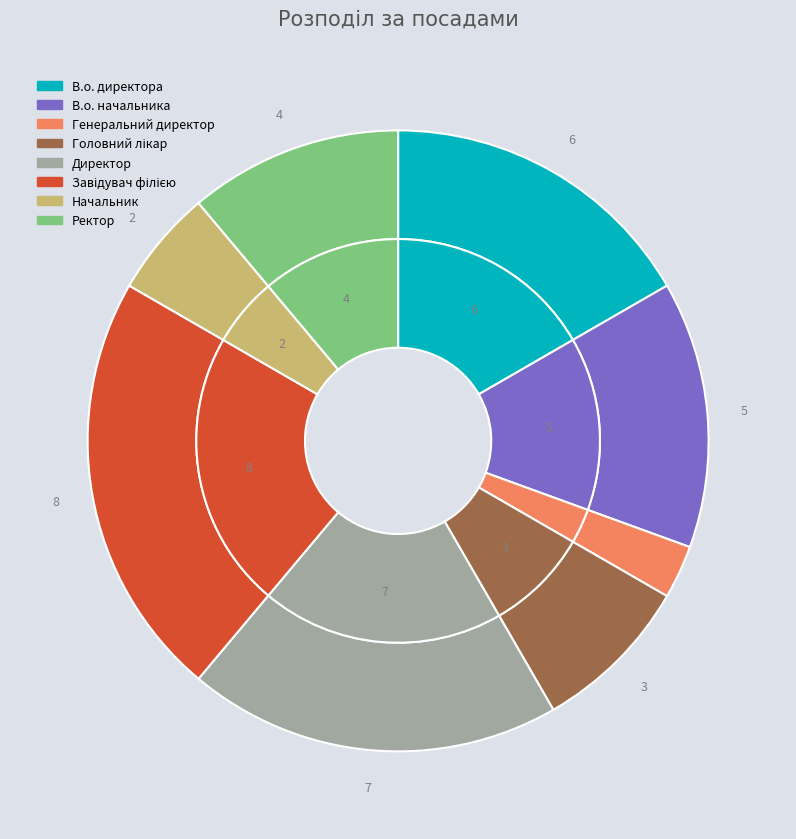

How many slices are in this pie chart?

8